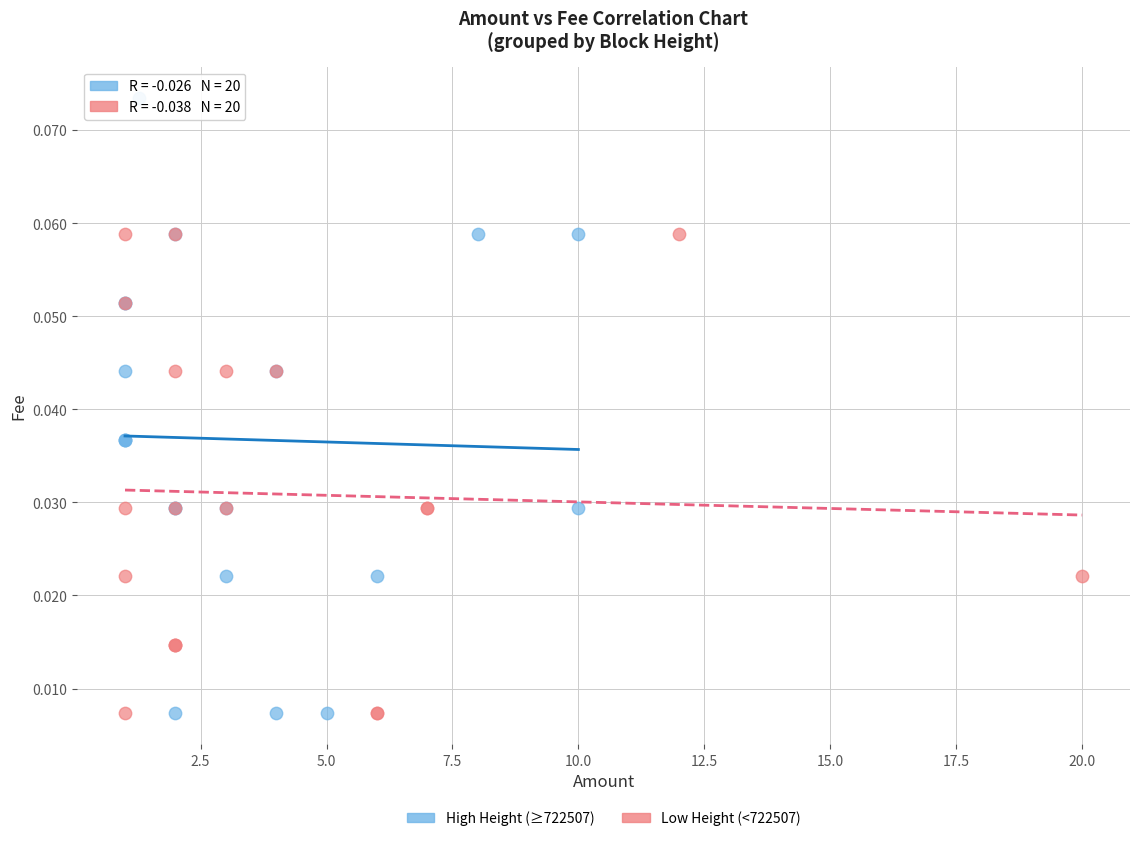

Which series has the largest Y range (max minus min)?

High Height (≥722507)